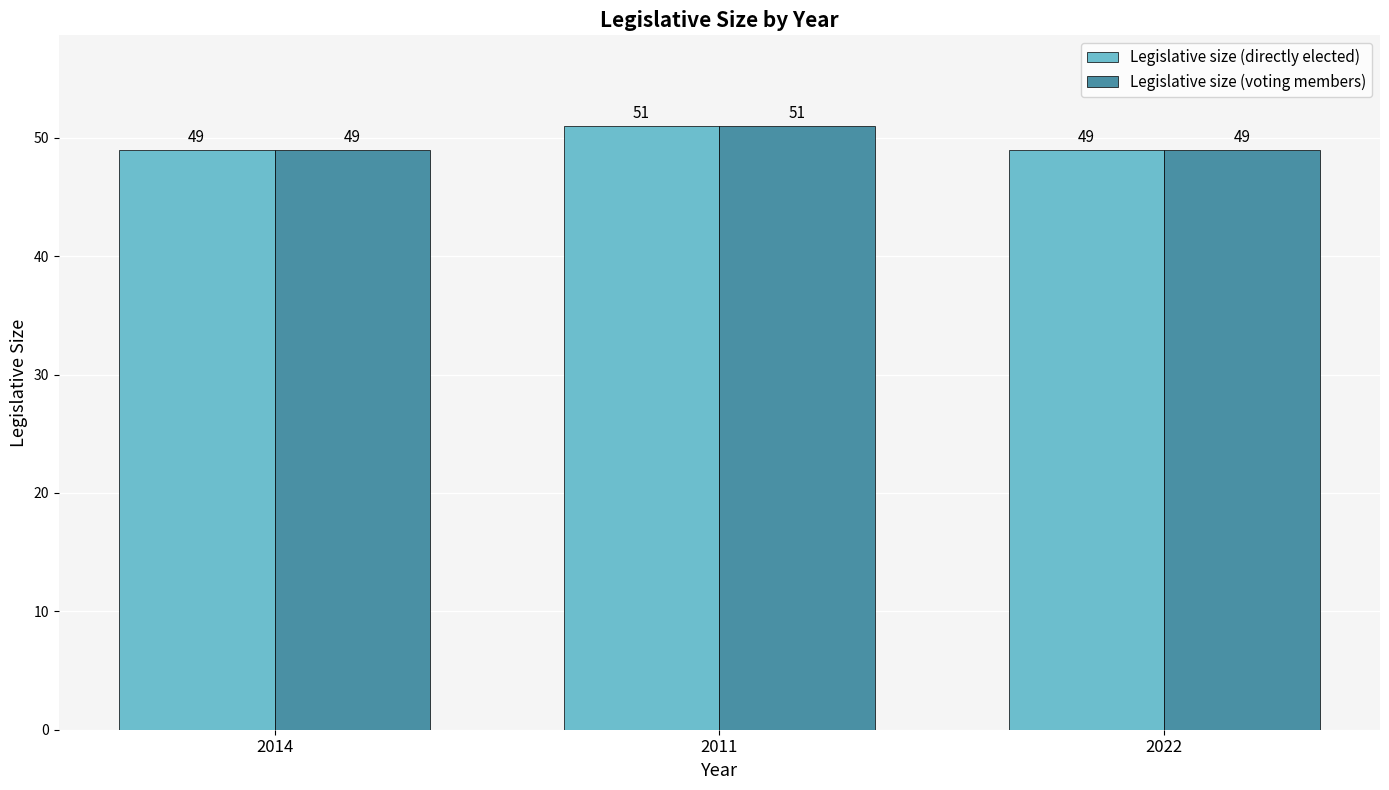

At which category is the sum across all series the highest?

2011